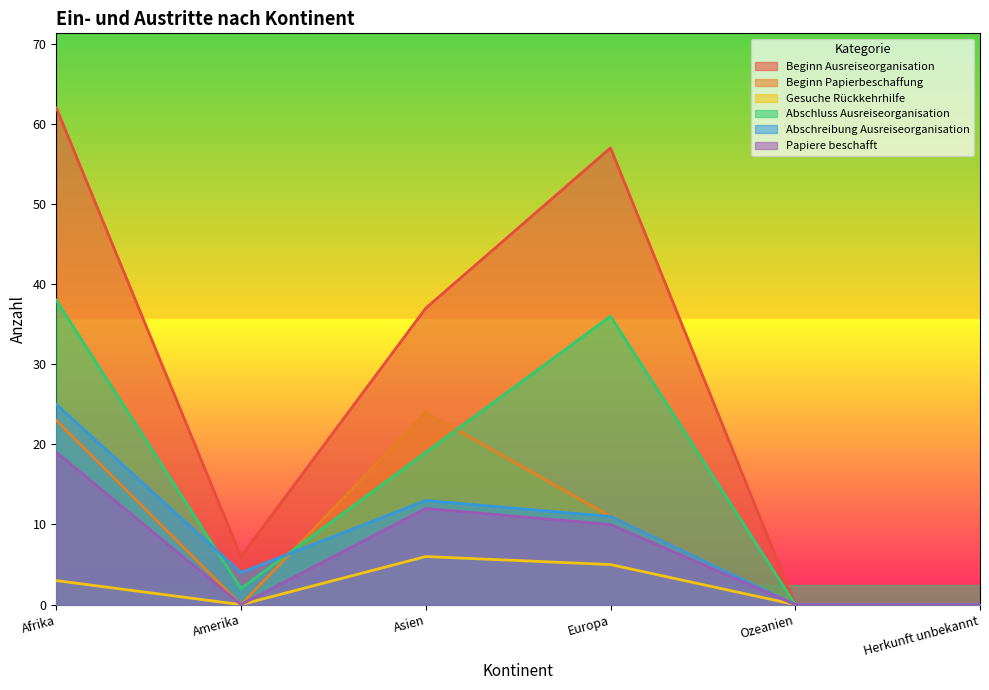

Is the value of Gesuche Rückkehrhilfe at Afrika greater than the value of Papiere beschafft at Amerika?

Yes